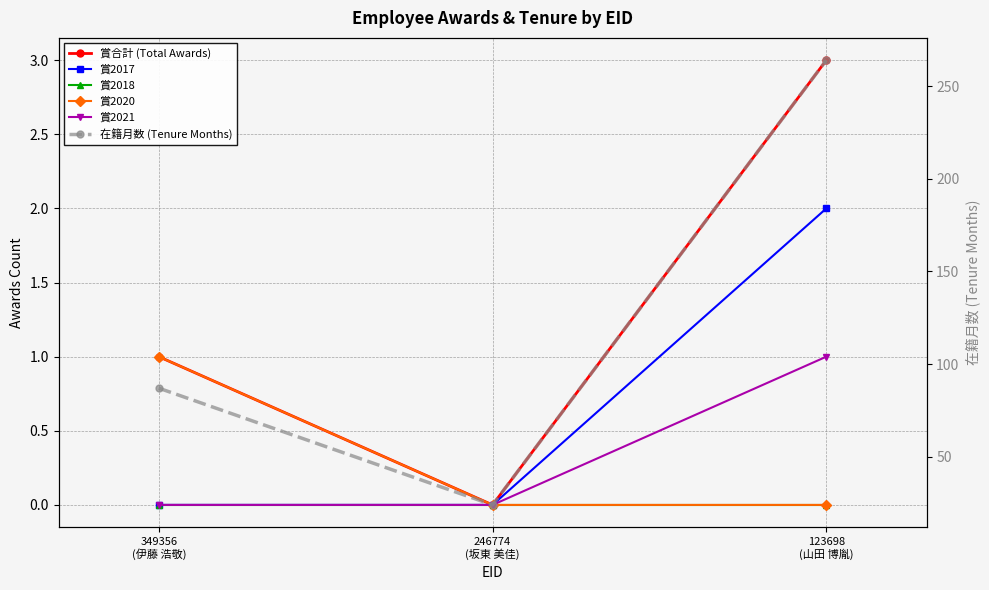

Does the chart have visible grid lines?

Yes